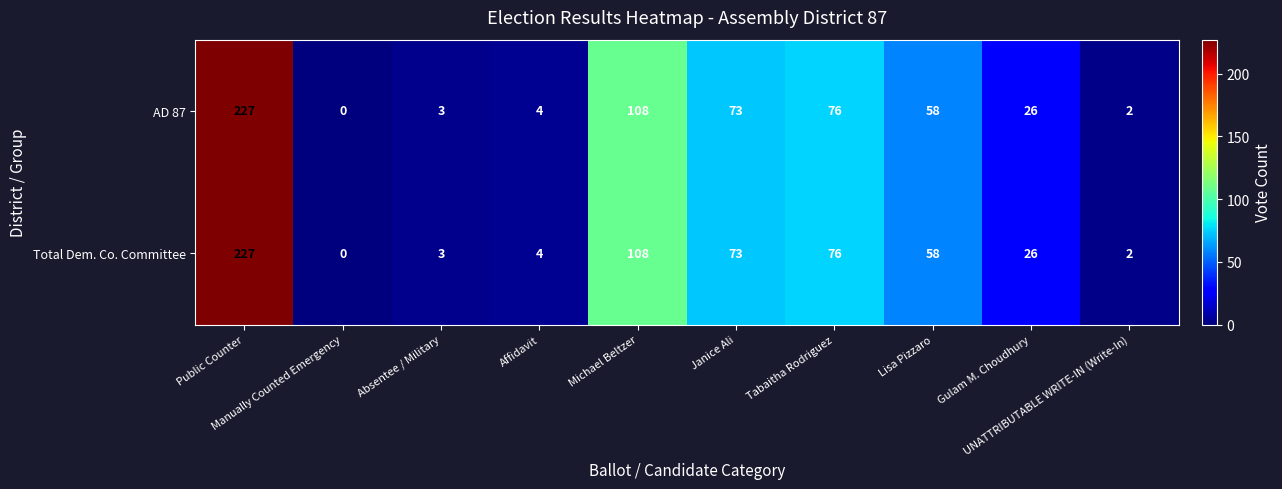

What is the difference between the second highest and second lowest values in the Total Dem. Co. Committee series?

106